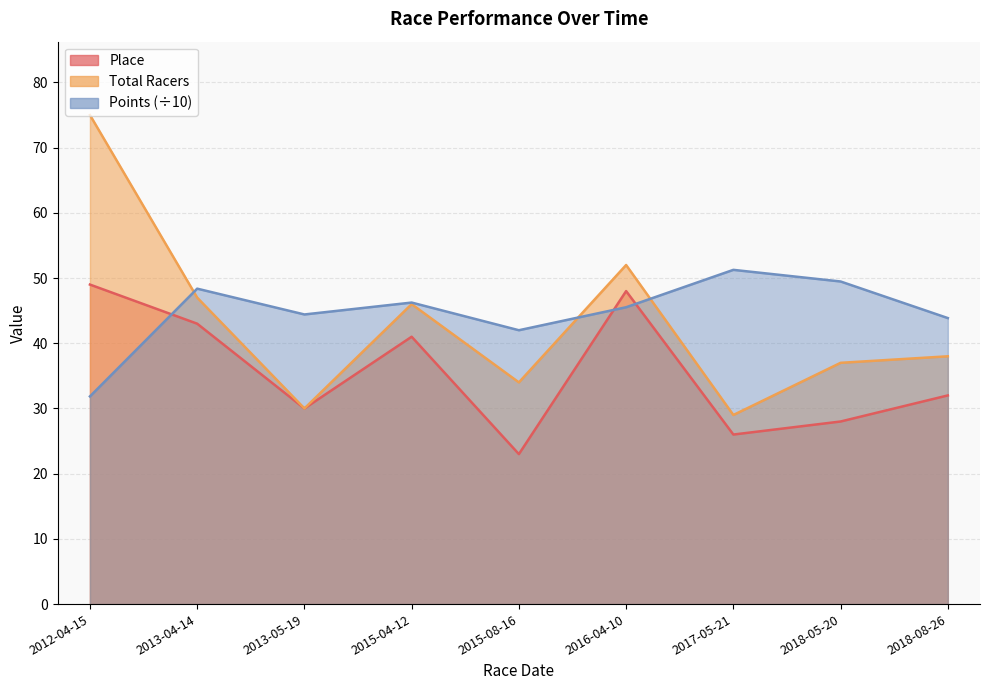

At 2018-08-26, list the series in order from smallest to largest.

Place, Total Racers, Points